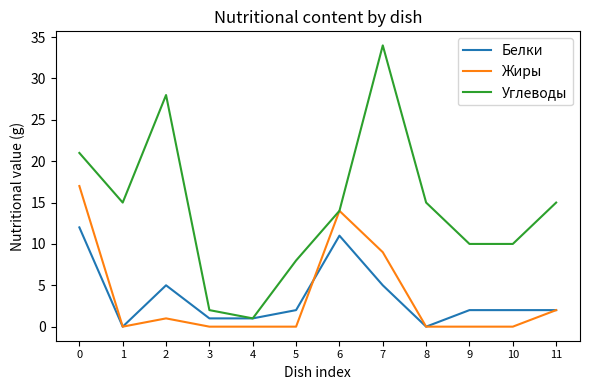

Where is the first local minimum for Белки?

1